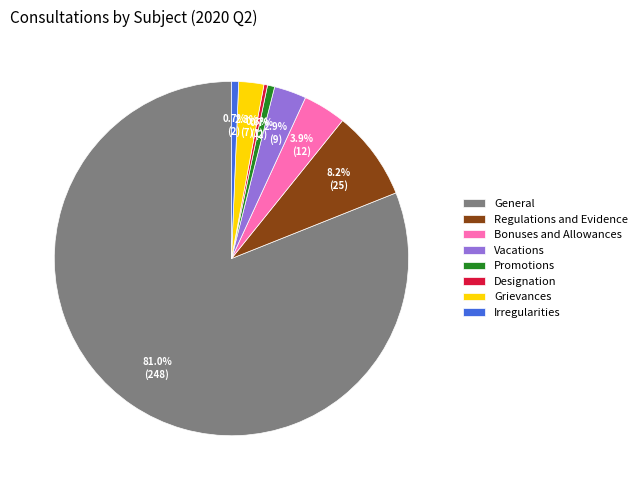

Is there a majority slice in this chart?

Yes